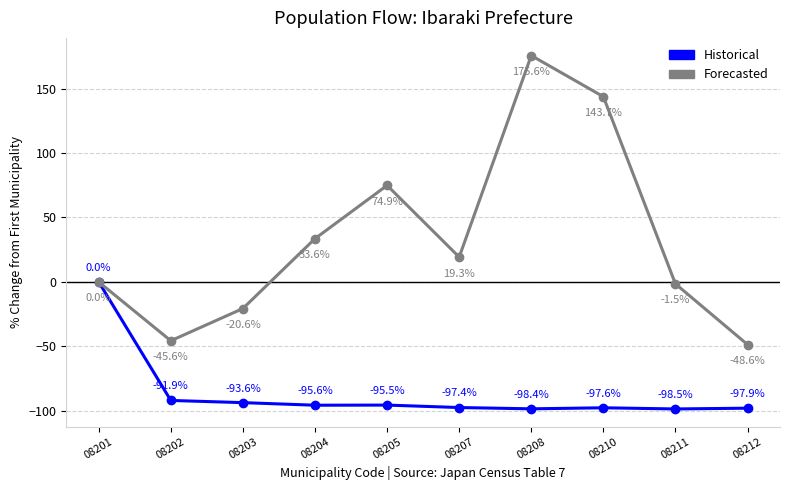

How many distinct data groups are displayed?

2